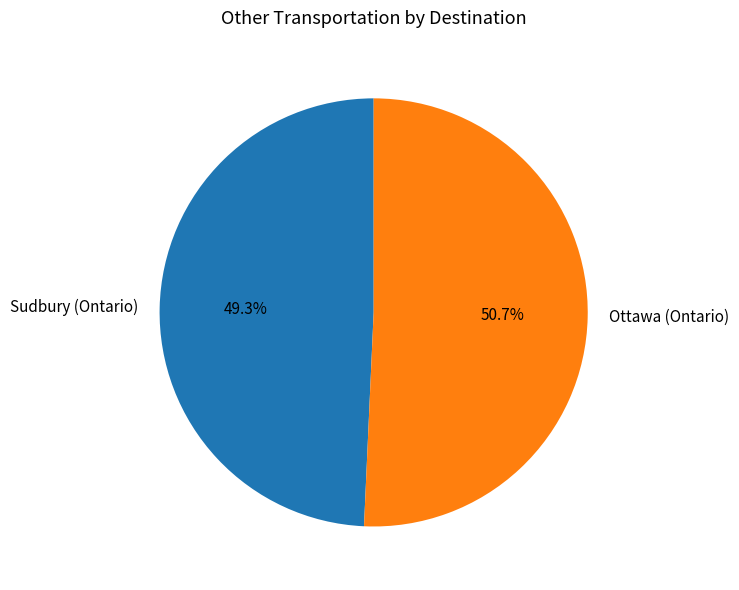

How many segments does this pie chart have?

2